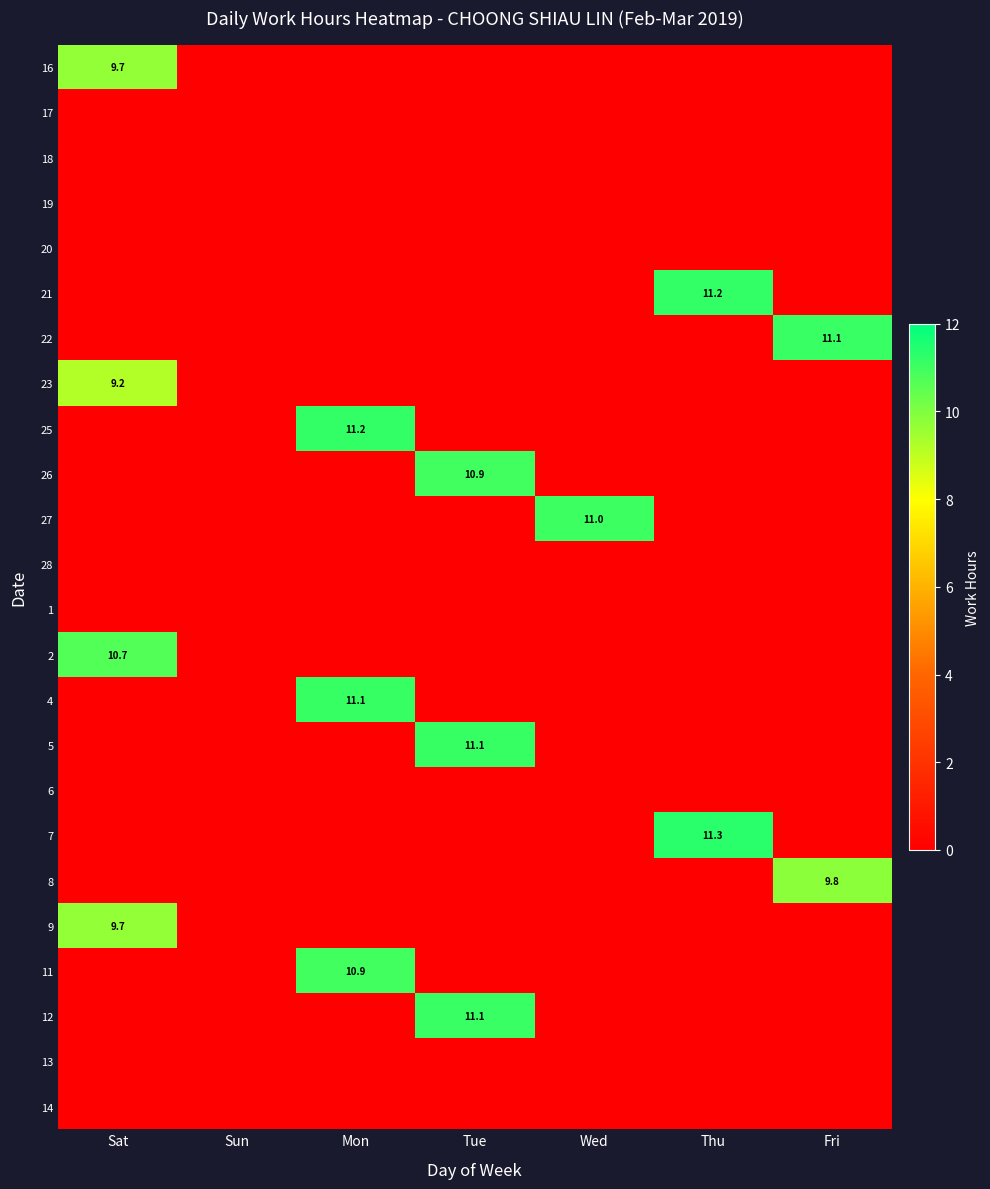

What is the total value across all series at Fri?

20.9